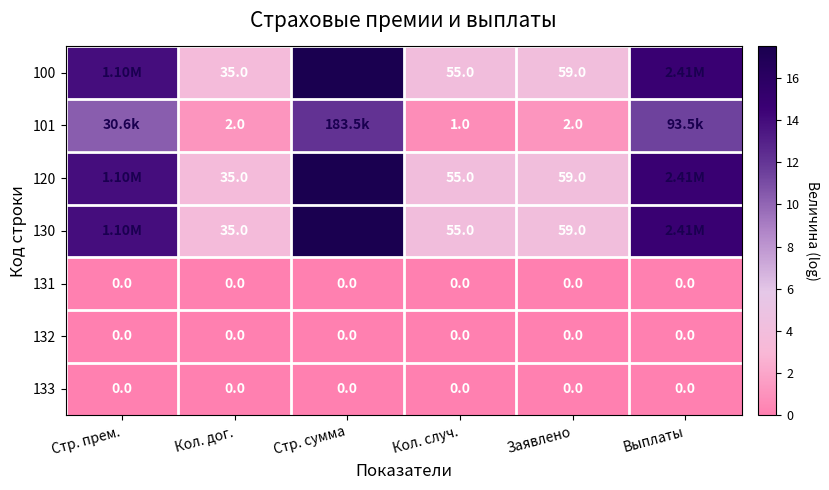

How many series are shown in this chart?

7